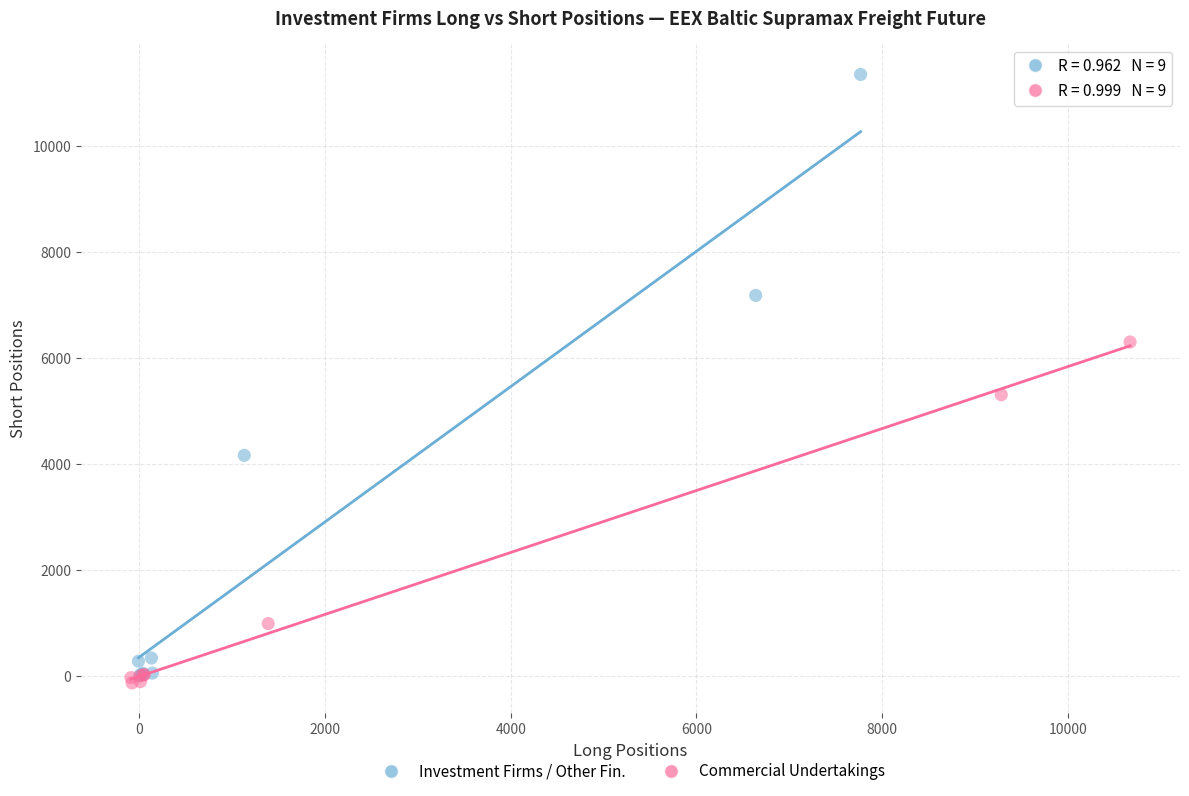

Which series has the widest spread of Y values?

Investment Firms / Other Fin.